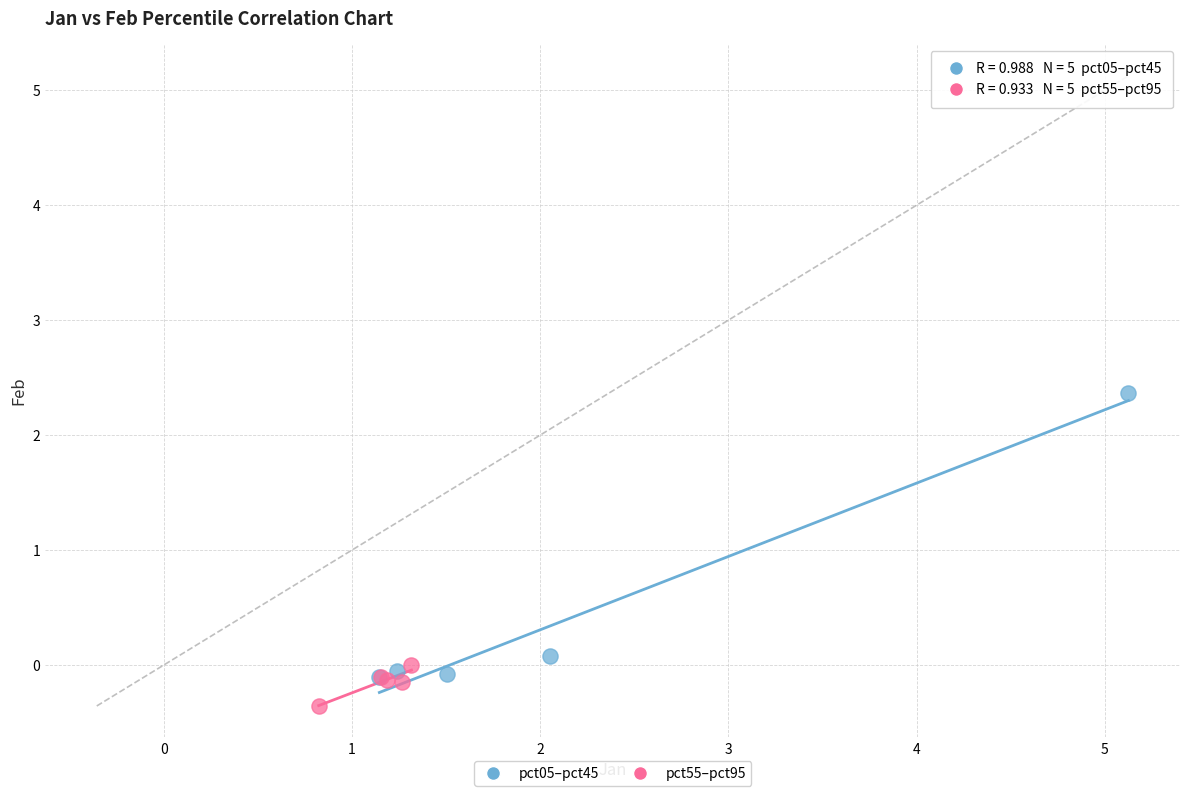

Which series reaches the minimum Y coordinate?

pct55–pct95